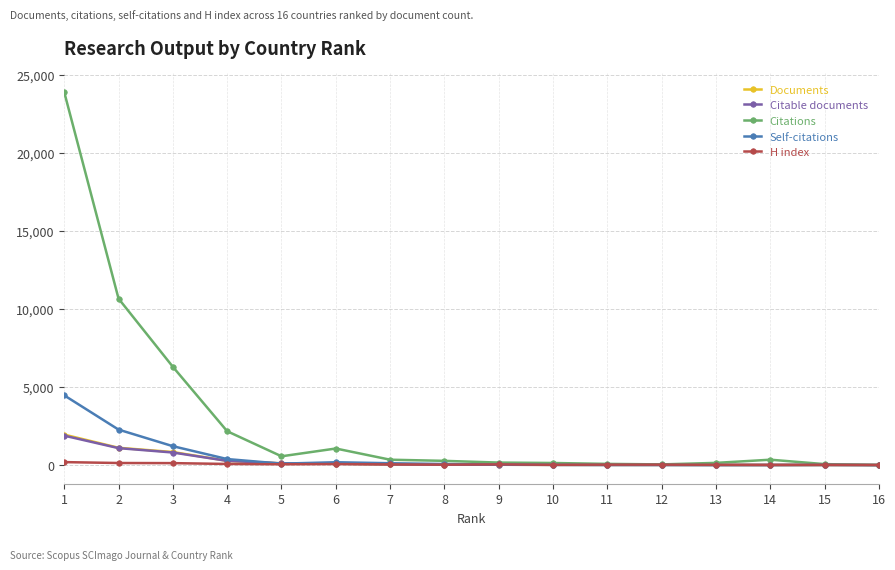

True or false: Self-citations has more than 1 points higher than both neighbors.

True